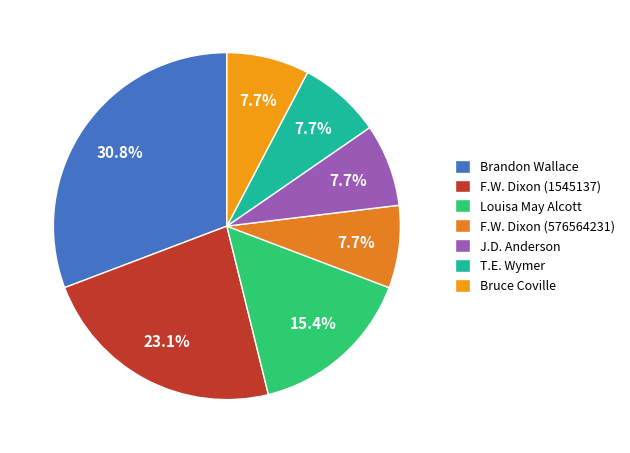

How many slices are in this pie chart?

7